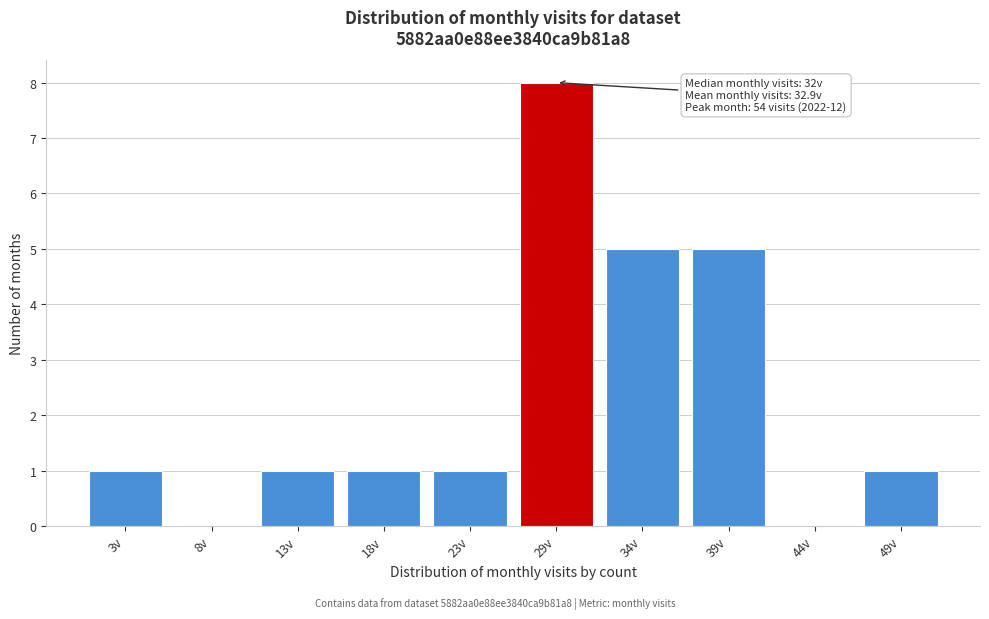

Reading right to left, what are all the values shown in this chart?

49v=1	44v=0	39v=5	34v=5	29v=8	23v=1	18v=1	13v=1	8v=0	3v=1